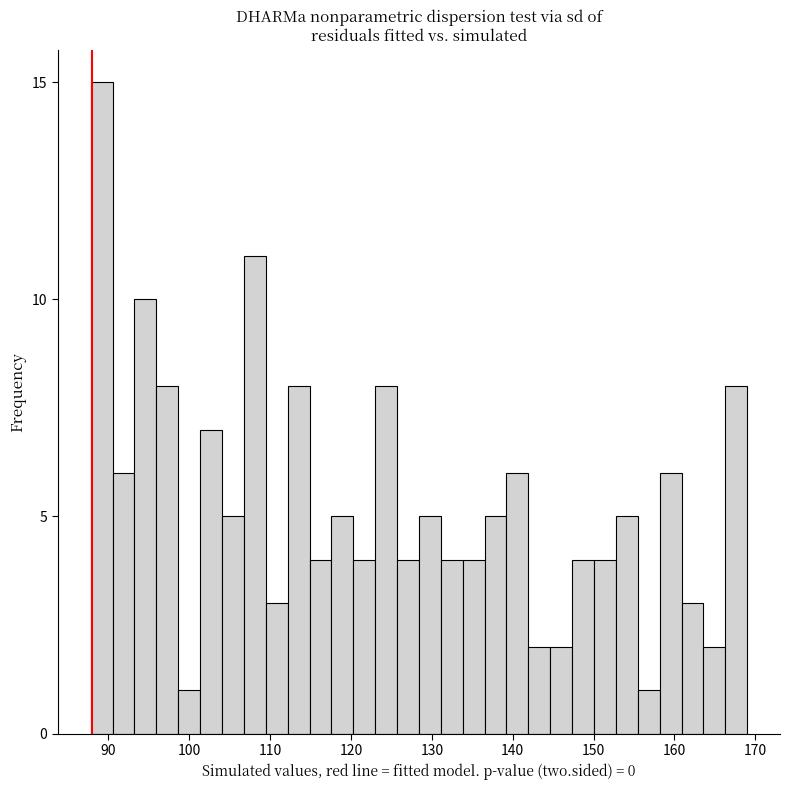

Around what value on the x-axis is the tallest bar? Give the approximate position of its centre, as read against the axis.

89